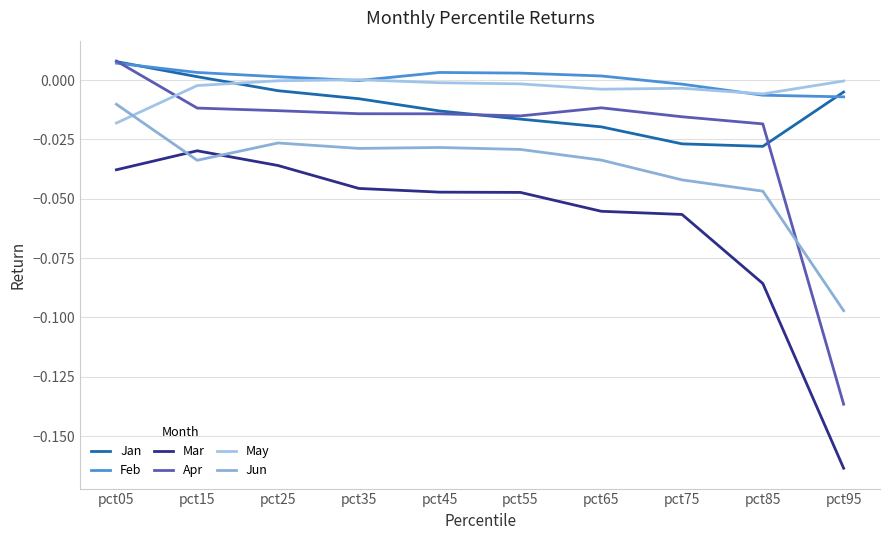

Reading left to right, extract all data points from this chart.

Jan: 0.0	0.0	-0.0	-0.0	-0.0	-0.0	-0.0	-0.0	-0.0	-0.0
Feb: 0.0	0.0	0.0	-0.0	0.0	0.0	0.0	-0.0	-0.0	-0.0
Mar: -0.0	-0.0	-0.0	-0.0	-0.0	-0.0	-0.1	-0.1	-0.1	-0.2
Apr: 0.0	-0.0	-0.0	-0.0	-0.0	-0.0	-0.0	-0.0	-0.0	-0.1
May: -0.0	-0.0	-0.0	0.0	-0.0	-0.0	-0.0	-0.0	-0.0	-0.0
Jun: -0.0	-0.0	-0.0	-0.0	-0.0	-0.0	-0.0	-0.0	-0.0	-0.1